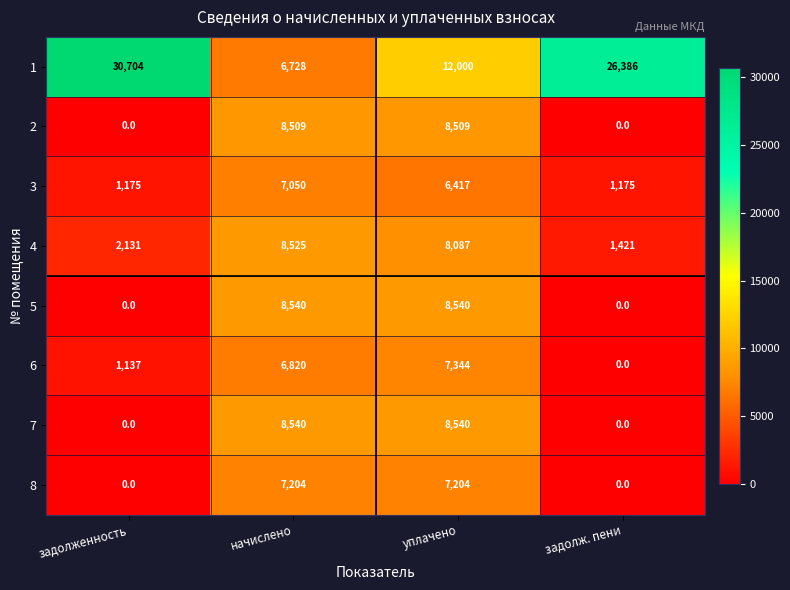

At which category is the sum across all series the highest?

уплачено